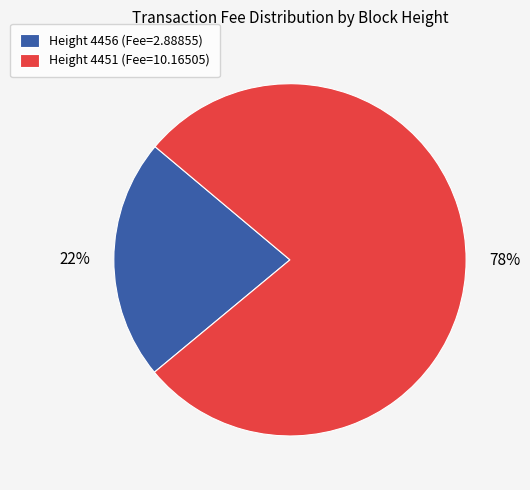

Rank the categories by value from lowest to highest.

Height 4456 (Fee=2.88855), Height 4451 (Fee=10.16505)